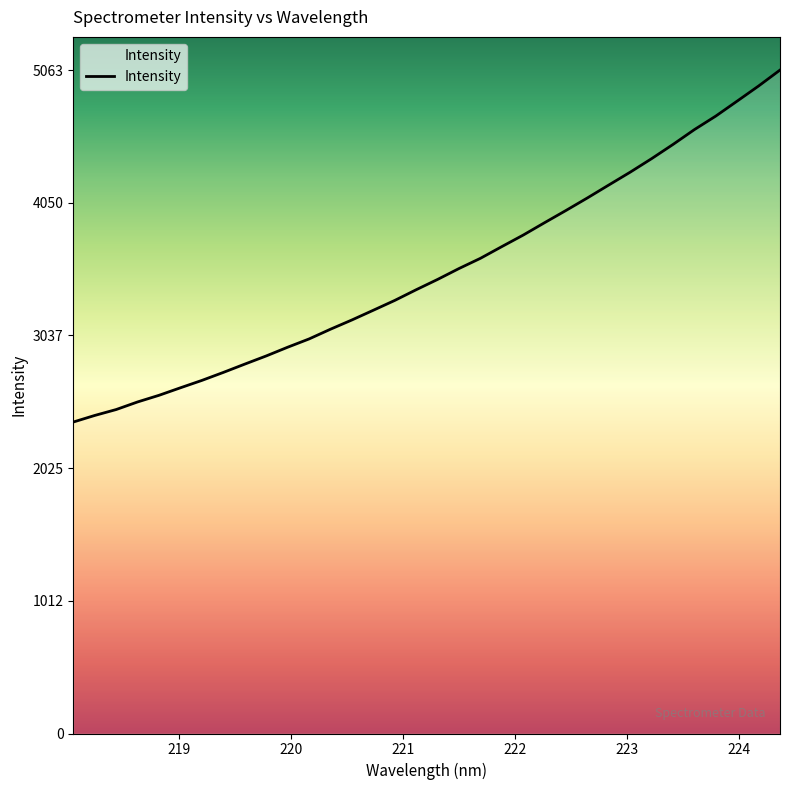

What is the minimum value shown in the chart?

2377.0